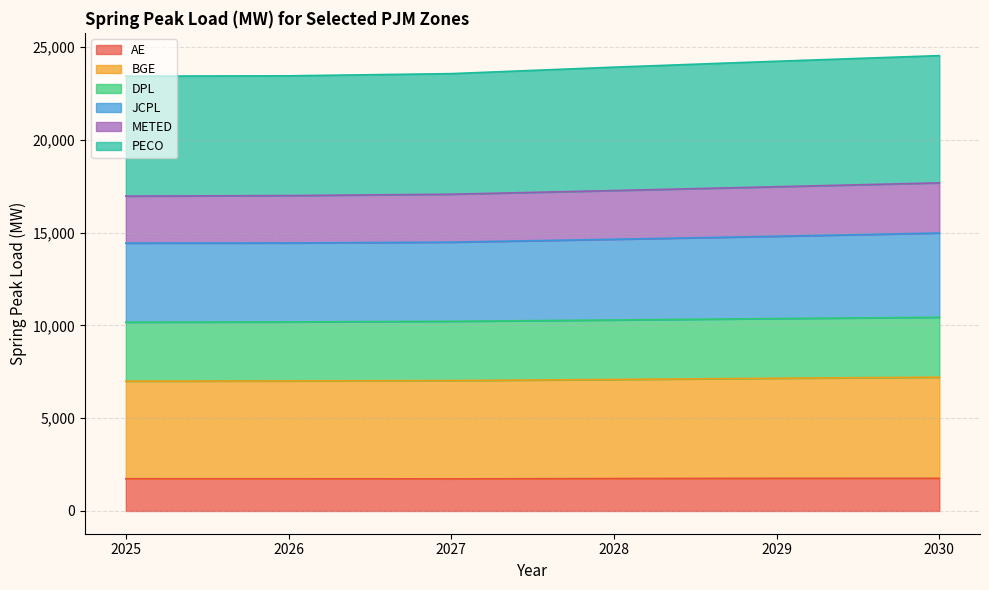

What are all the series names shown in the legend?

AE, BGE, DPL, JCPL, METED, PECO